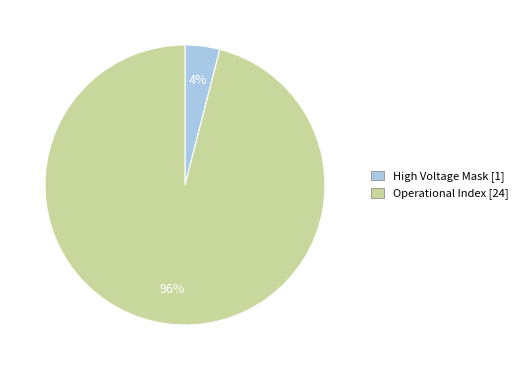

The Operational Index [24] slice represents 85% of the pie. True or false?

False